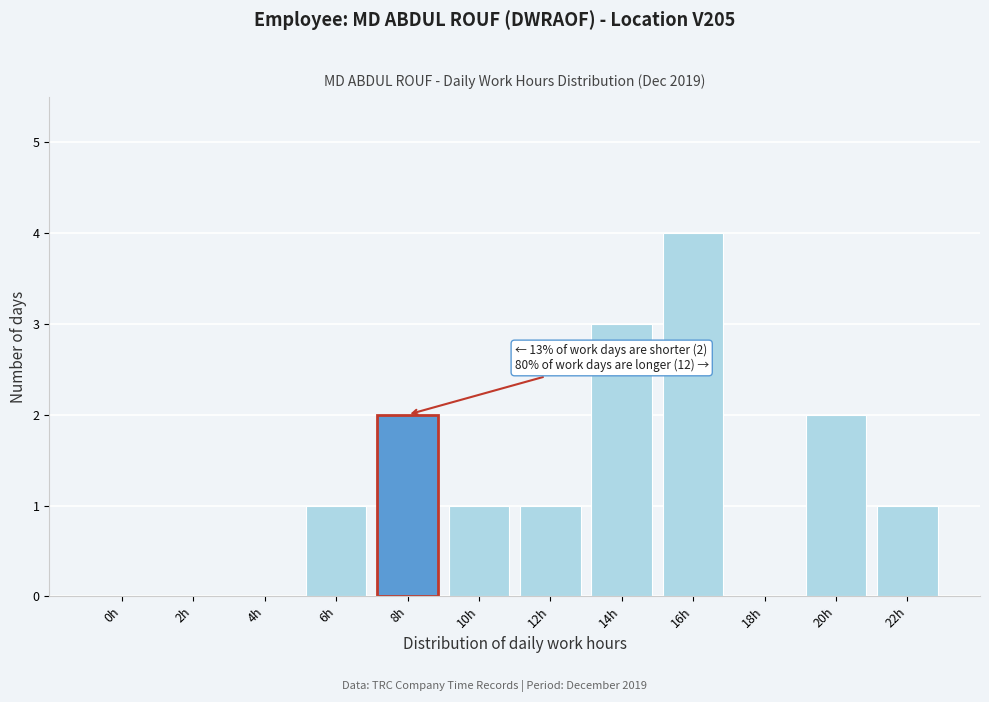

Reading left to right, what are all the values shown in this chart?

0h=0	2h=0	4h=0	6h=1	8h=2	10h=1	12h=1	14h=3	16h=4	18h=0	20h=2	22h=1